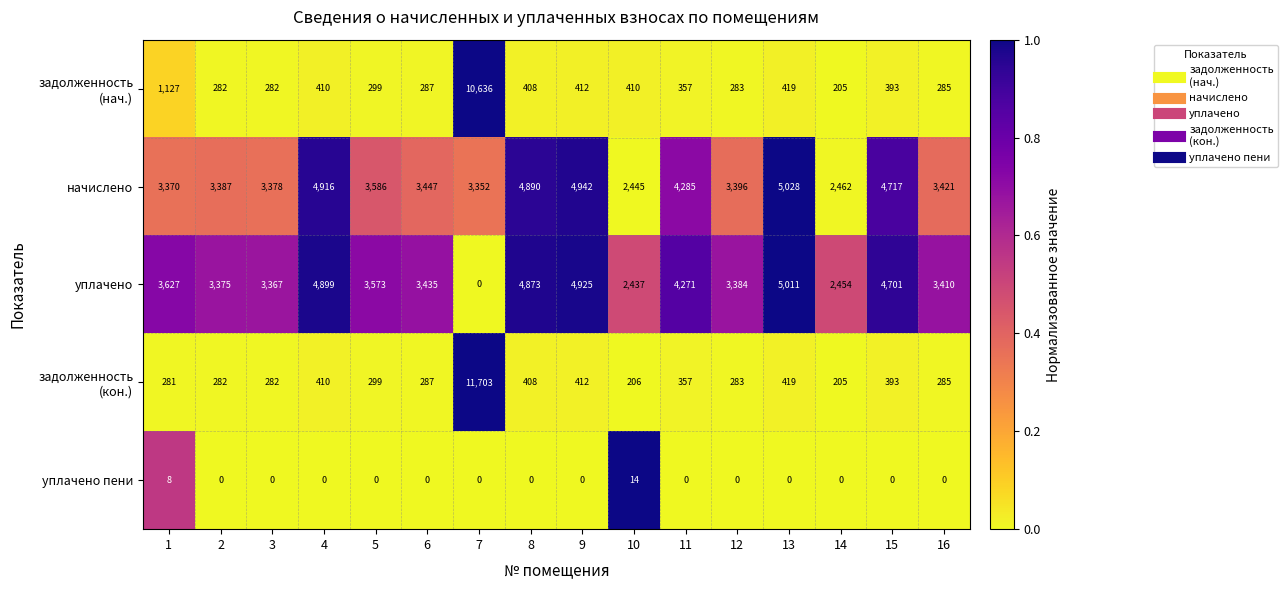

At how many categories does at least one series exceed 0?

16